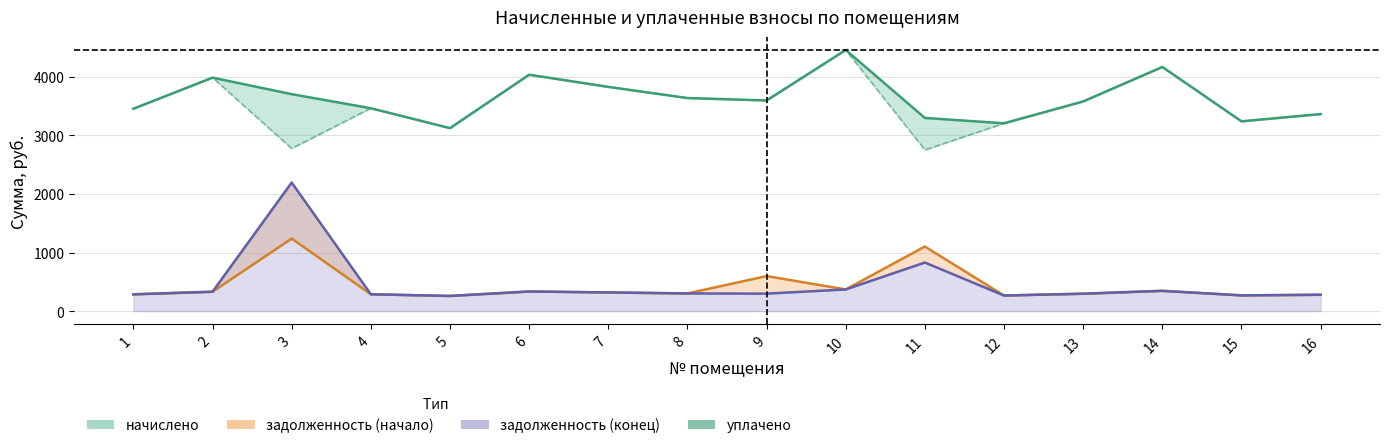

What is the minimum value shown in the chart?

2750.2